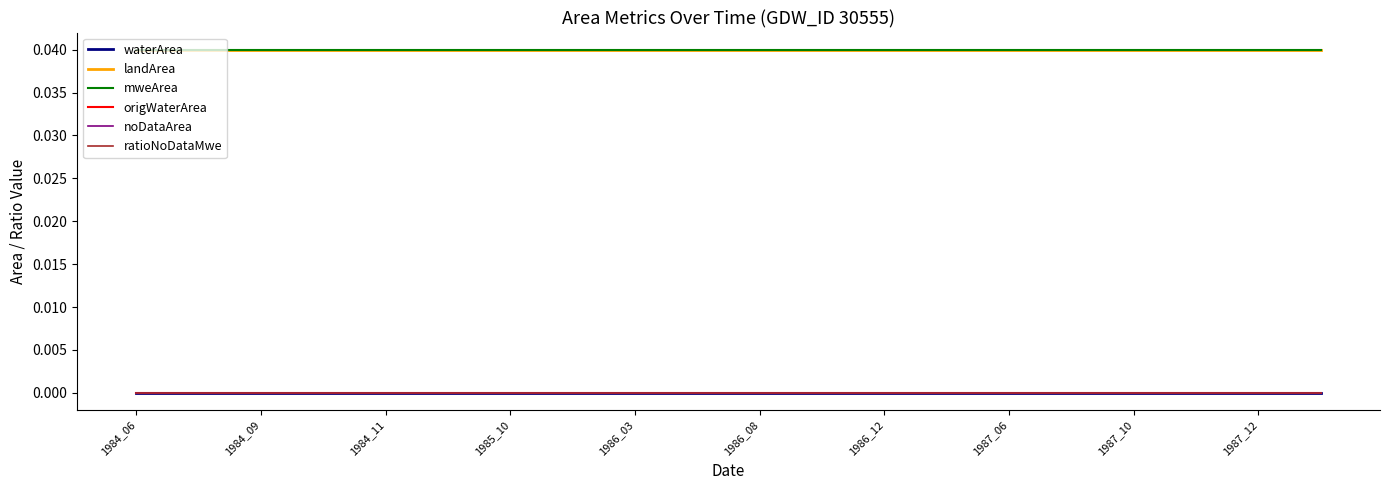

Is this an area chart (filled region under the line)?

No